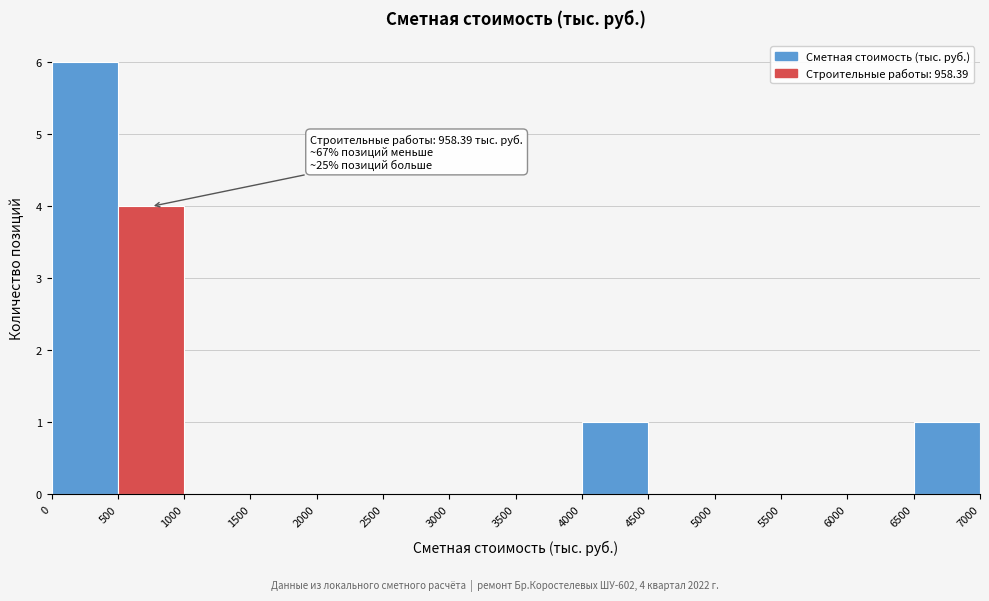

Which range on the x-axis has the tallest bar?

0 to 500